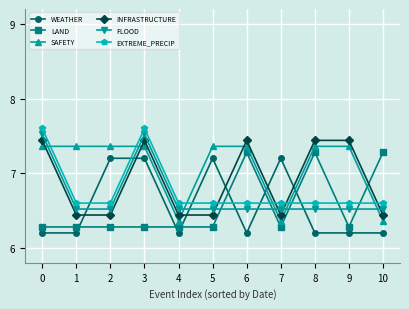

Which series has the widest spread of values?

WEATHER